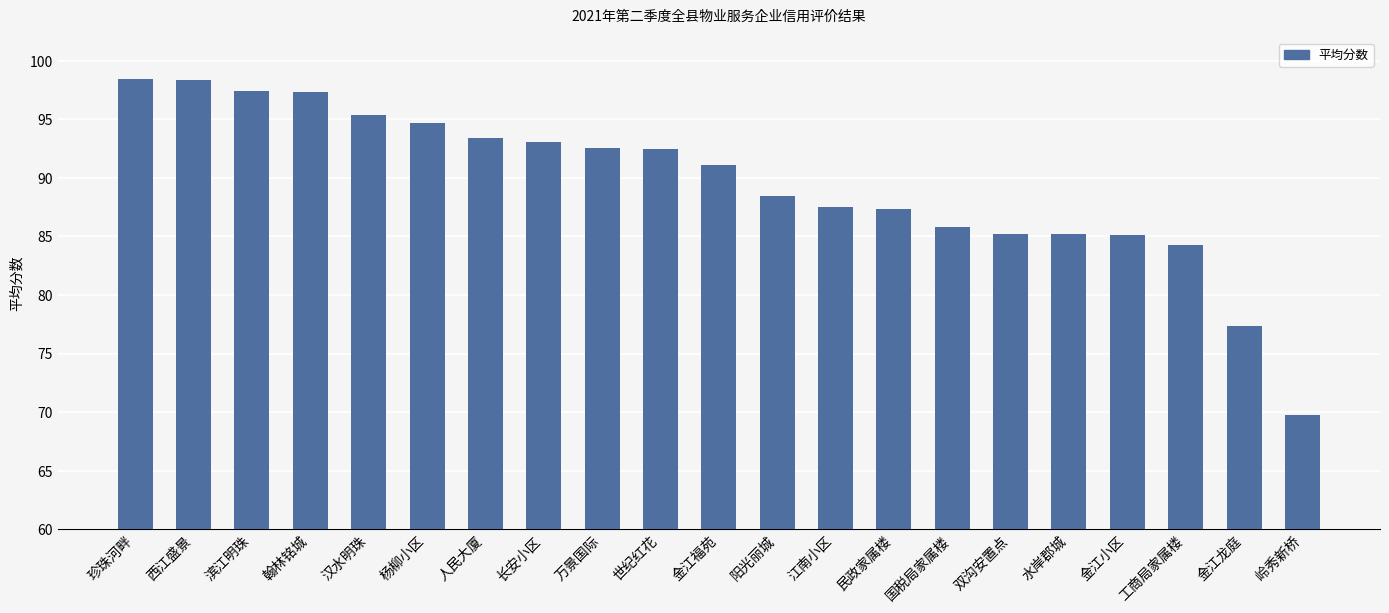

What is the label of the 16th bar from the right?

杨柳小区